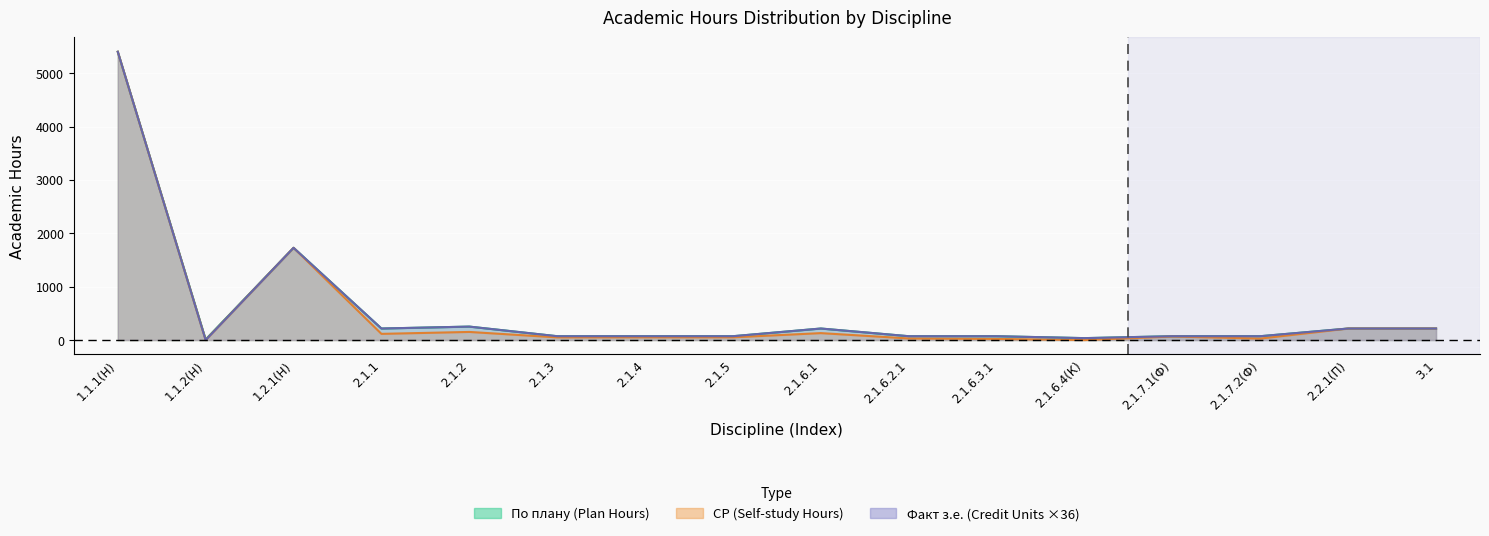

True or false: СР has a value of 45 at 2.1.7.2(Ф).

False